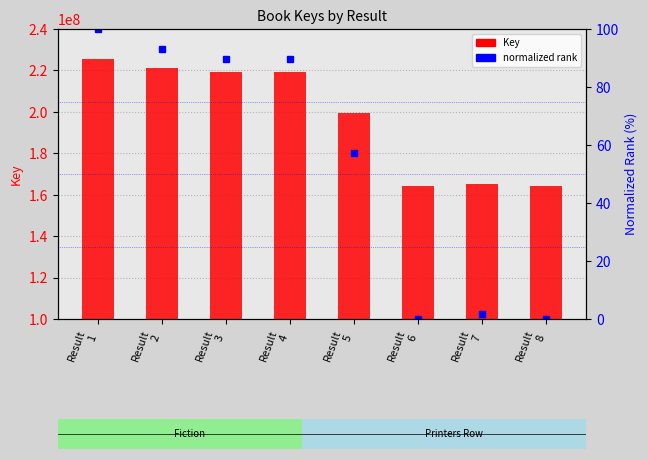

What is the difference between the normalized rank values at Result
5 and Result
2?

36.0